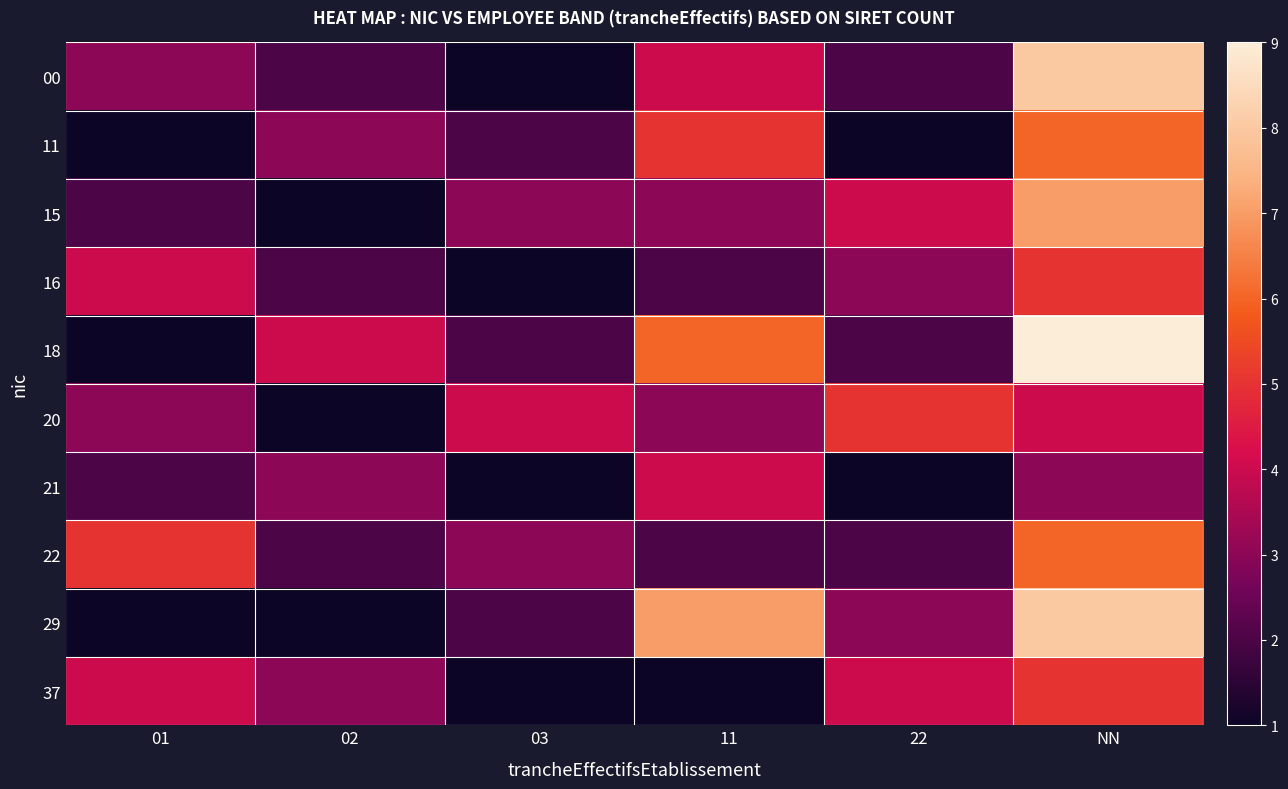

The 21 series shows 1 at 11. True or false?

False